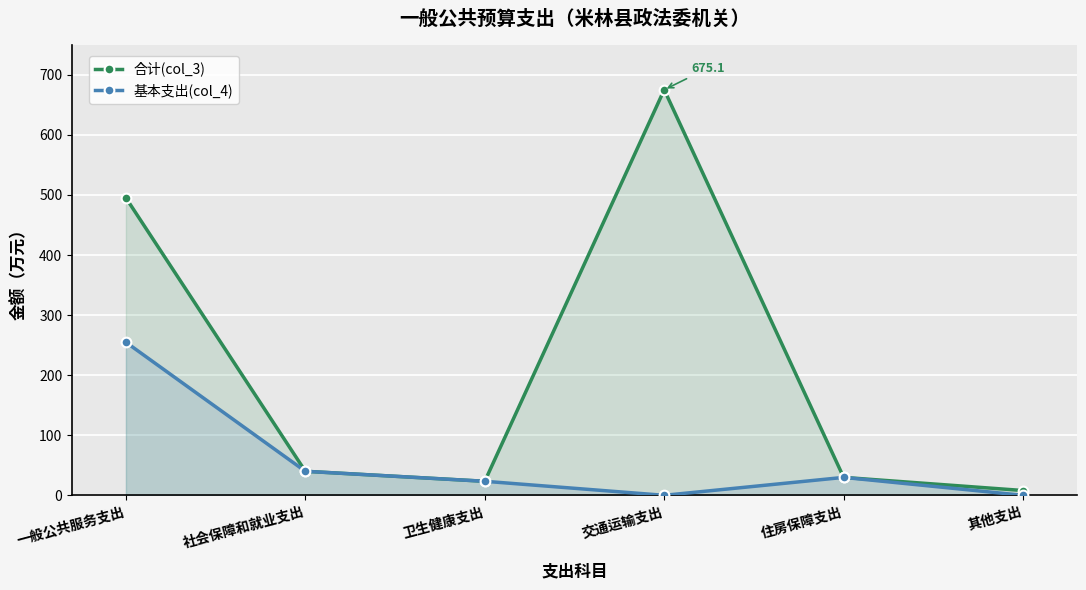

What is the highest value of the 基本支出(col_4) series?

254.8